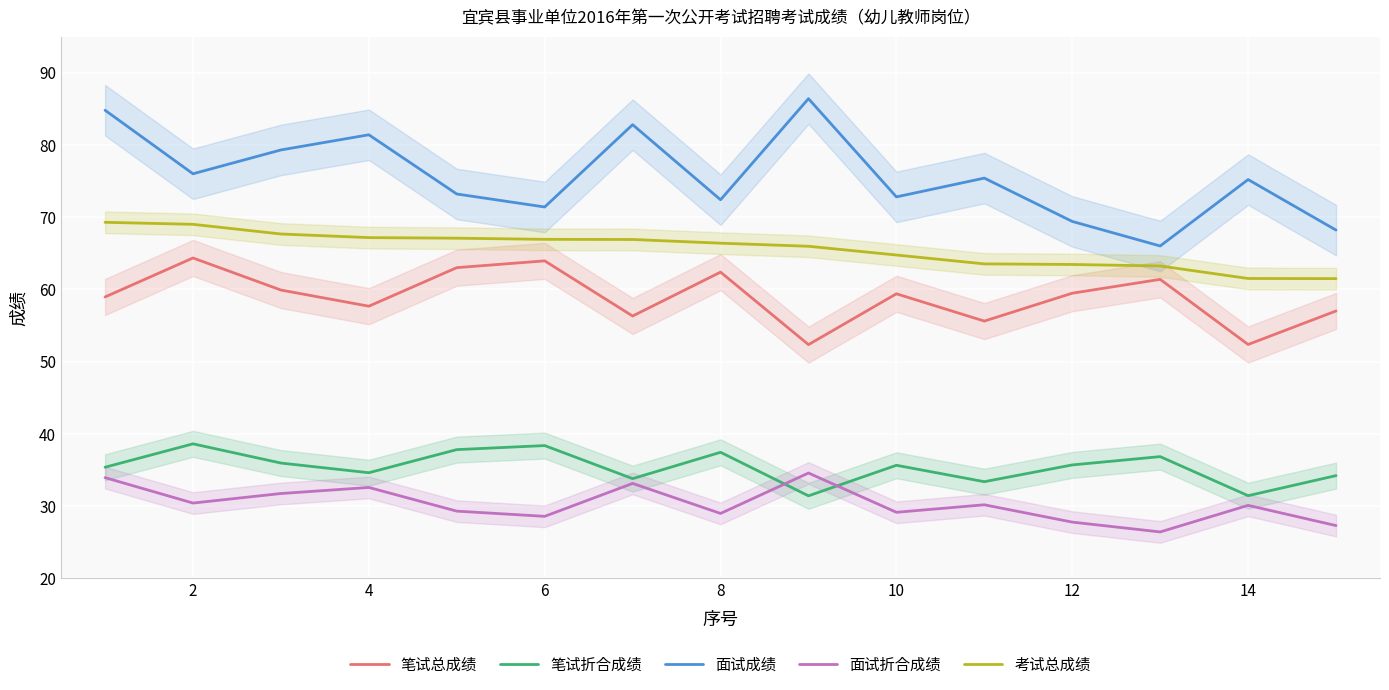

What is the highest value of the 考试总成绩 series?

69.3